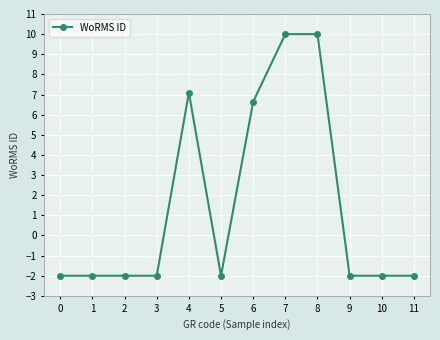

The value at 8 is 10.0. True or false?

True